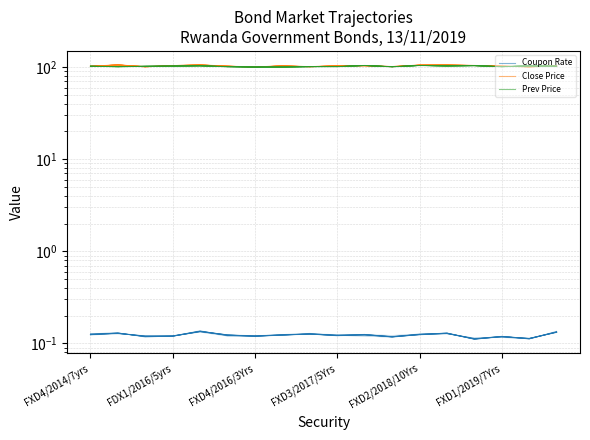

True or false: Prev Price has more than 2 points higher than both neighbors.

True